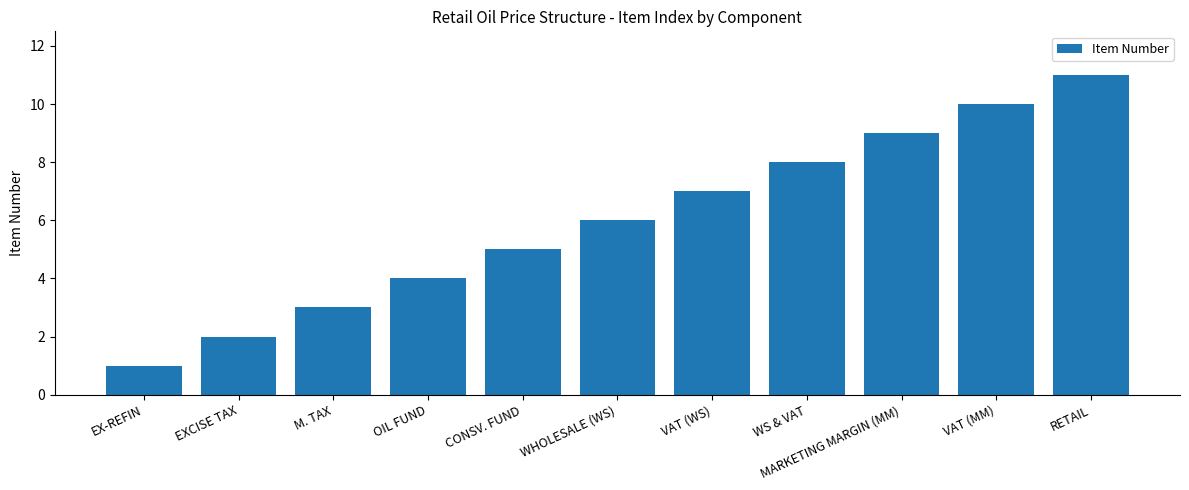

Between VAT (WS) and RETAIL, which is larger?

RETAIL